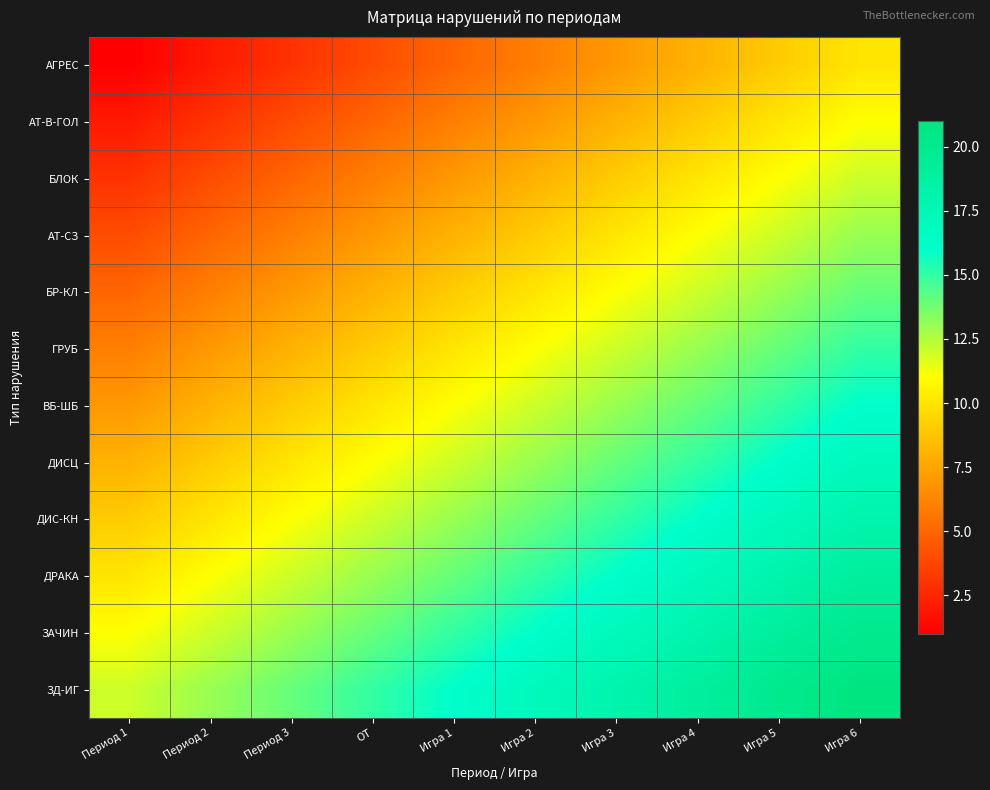

At how many categories does at least one series exceed 4?

10